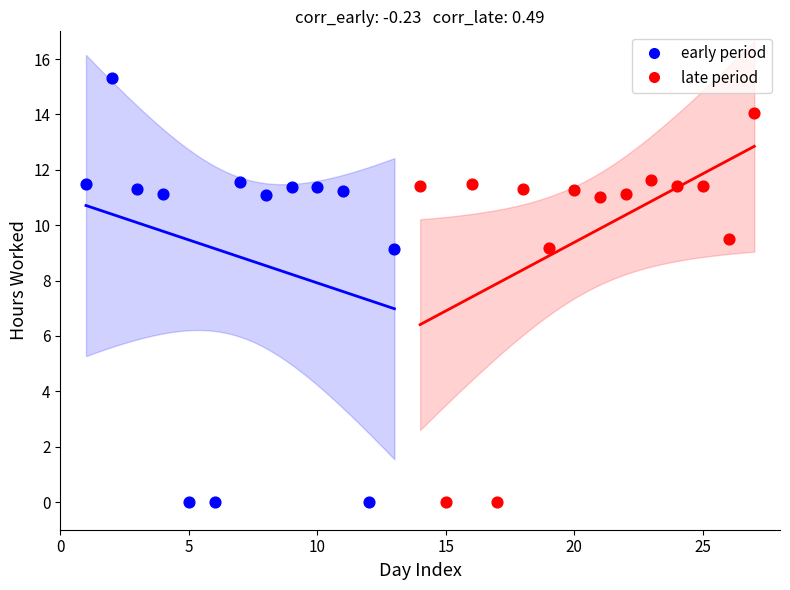

Which series reaches the maximum Y coordinate?

early period